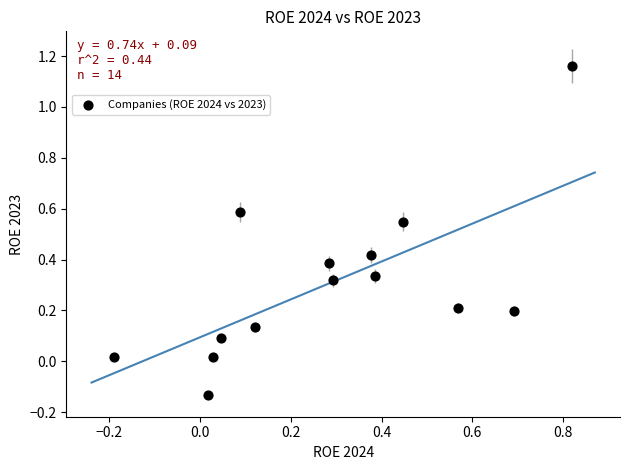

What is the range of Y values (max minus min)?

1.3